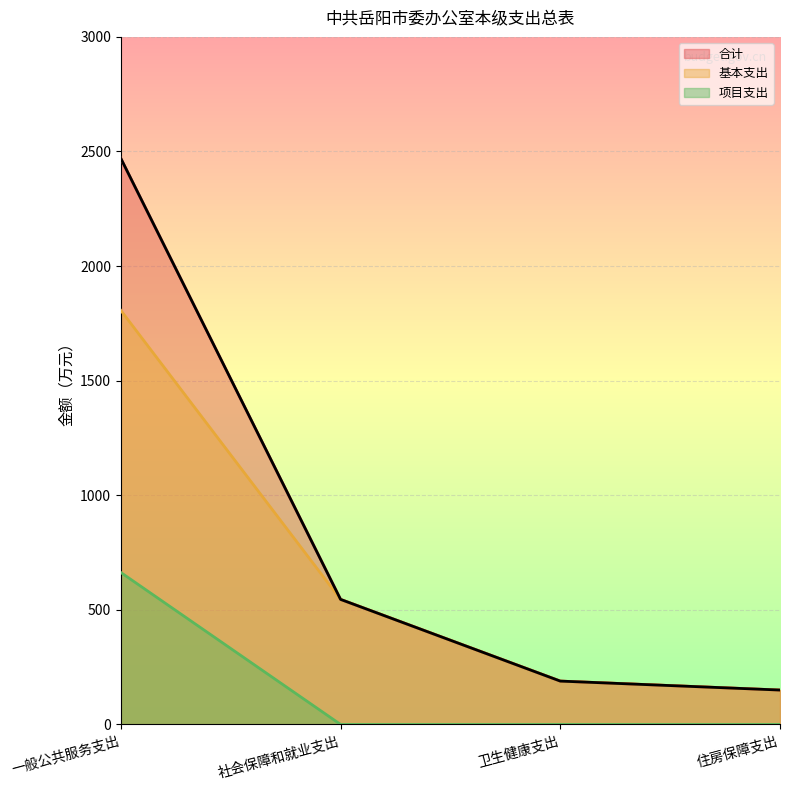

How many lines are shown in the chart?

3